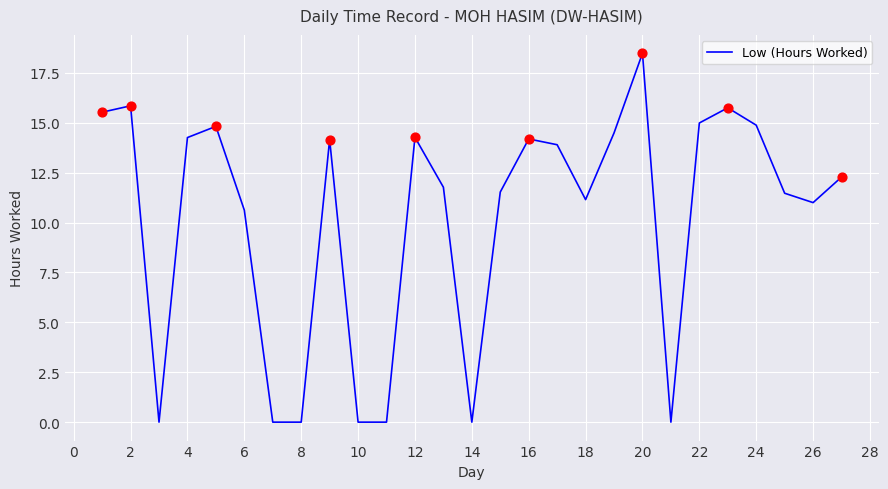

What is the greatest value displayed?

18.5